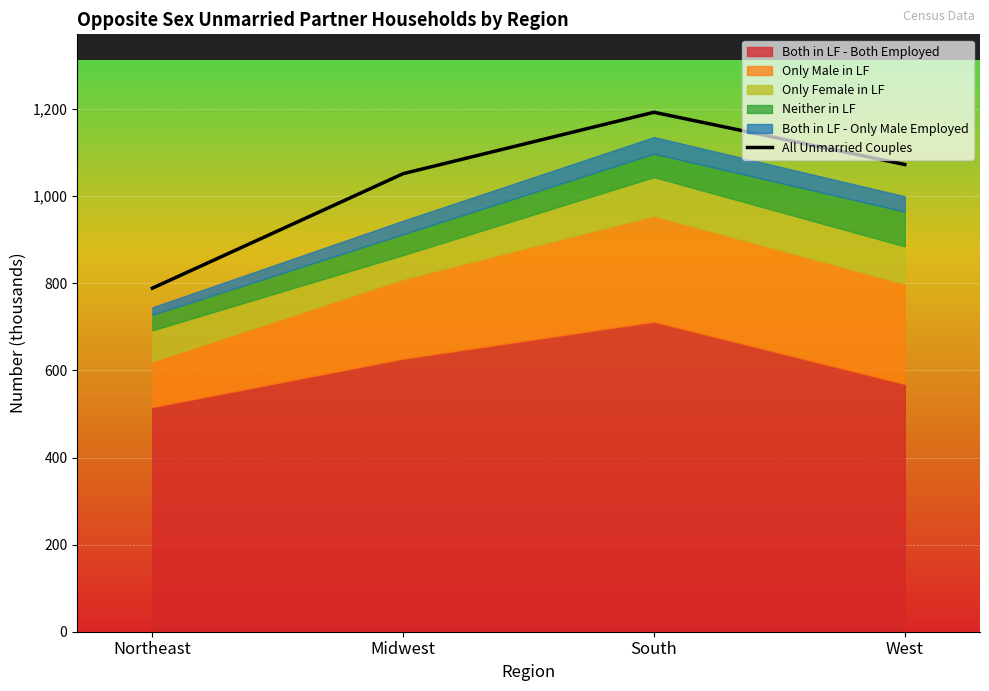

What is the change in value from Northeast to South?

+404